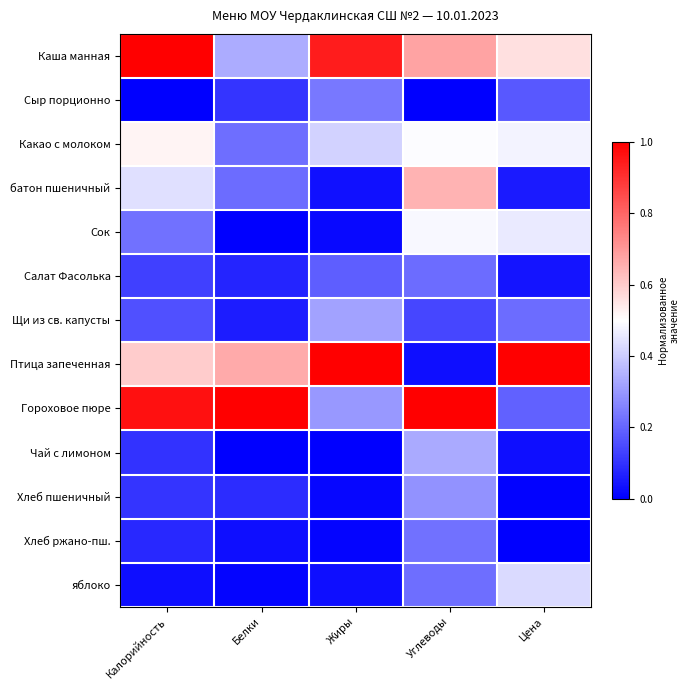

Reading left to right, extract all data points from this chart.

Каша манная: Калорийность=1.0	Белки=0.3	Жиры=0.9	Углеводы=0.7	Цена=0.6
Сыр порционно: Калорийность=0.0	Белки=0.1	Жиры=0.2	Углеводы=0.0	Цена=0.2
Какао с молоком: Калорийность=0.5	Белки=0.2	Жиры=0.4	Углеводы=0.5	Цена=0.5
батон пшеничный: Калорийность=0.4	Белки=0.2	Жиры=0.0	Углеводы=0.6	Цена=0.1
Сок: Калорийность=0.2	Белки=0.0	Жиры=0.0	Углеводы=0.5	Цена=0.5
Салат Фасолька: Калорийность=0.1	Белки=0.1	Жиры=0.2	Углеводы=0.2	Цена=0.0
Щи из св. капусты: Калорийность=0.2	Белки=0.1	Жиры=0.3	Углеводы=0.1	Цена=0.2
Птица запеченная: Калорийность=0.6	Белки=0.7	Жиры=1.0	Углеводы=0.0	Цена=1.0
Гороховое пюре: Калорийность=1.0	Белки=1.0	Жиры=0.3	Углеводы=1.0	Цена=0.2
Чай с лимоном: Калорийность=0.1	Белки=0.0	Жиры=0.0	Углеводы=0.3	Цена=0.0
Хлеб пшеничный: Калорийность=0.1	Белки=0.1	Жиры=0.0	Углеводы=0.3	Цена=0.0
Хлеб ржано-пш.: Калорийность=0.1	Белки=0.0	Жиры=0.0	Углеводы=0.2	Цена=0.0
яблоко: Калорийность=0.0	Белки=0.0	Жиры=0.0	Углеводы=0.2	Цена=0.4